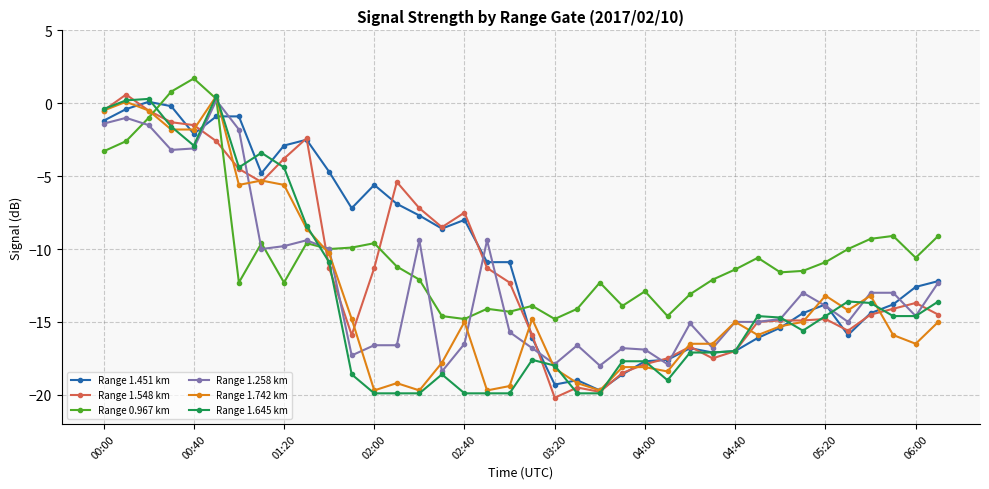

True or false: Range 0.967 km has more than 2 points higher than both neighbors.

True